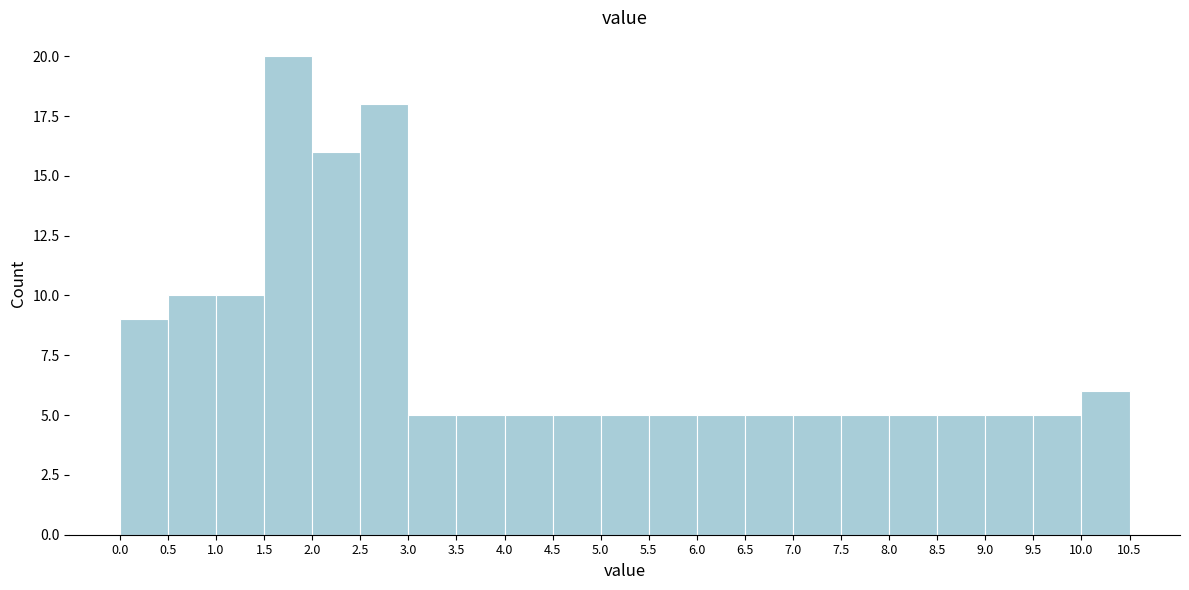

Over which range of the x-axis is the bar tallest?

1.5 to 2.0